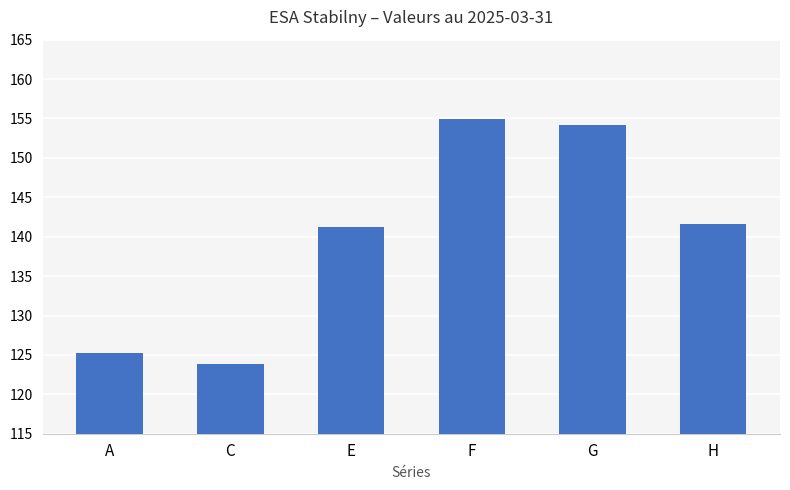

What is the difference between the maximum and minimum values?

31.0